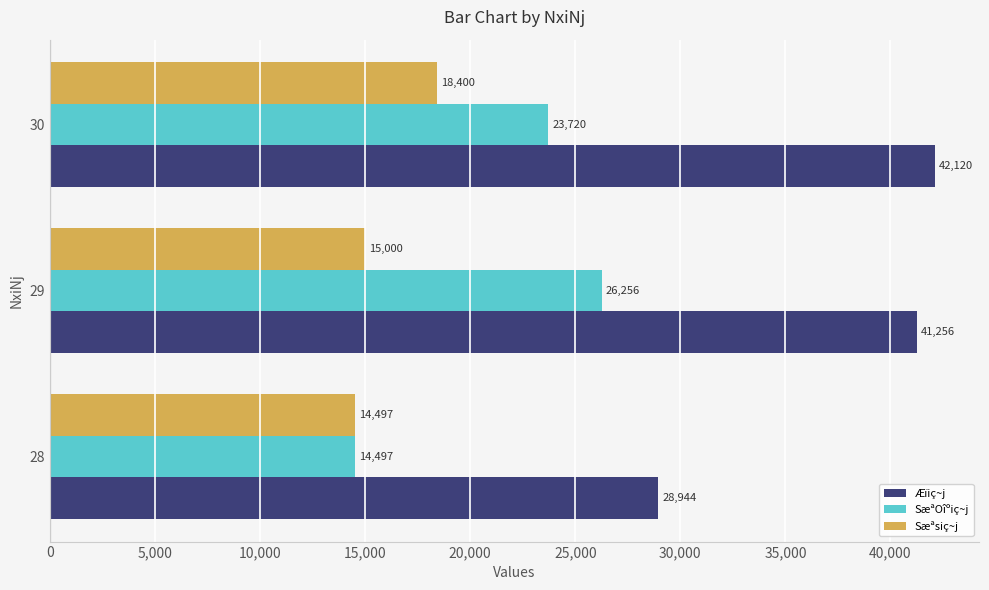

Which series has the largest range (max minus min)?

Æïiç~j